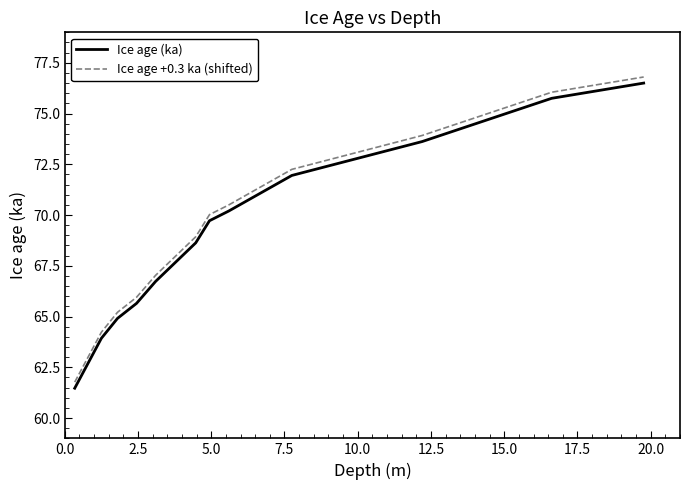

What is the difference between the maximum and minimum values in the Ice age +0.3 ka (shifted) series?

15.0